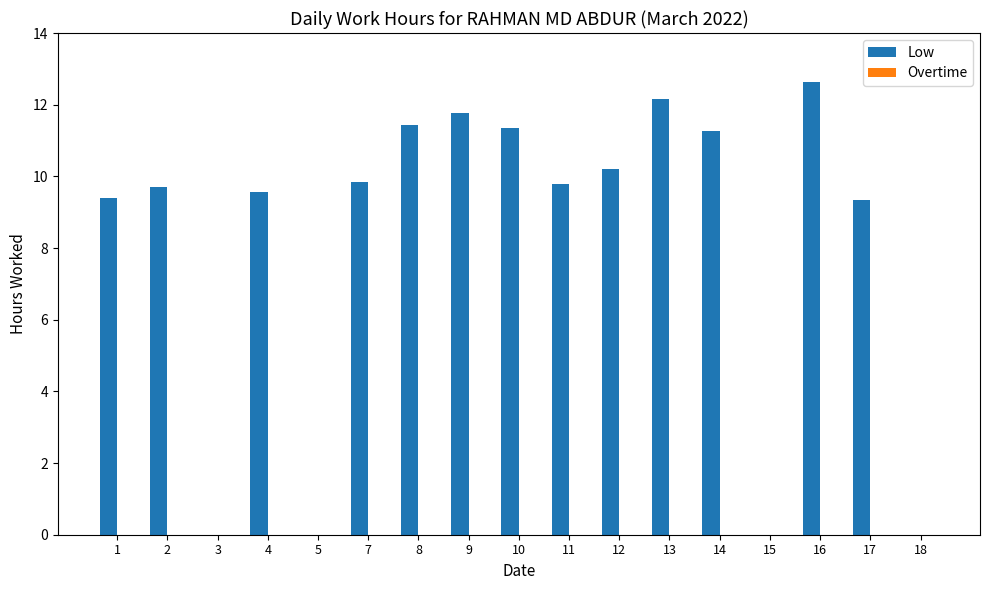

Is it true that the value at 7 is 9.8?

True